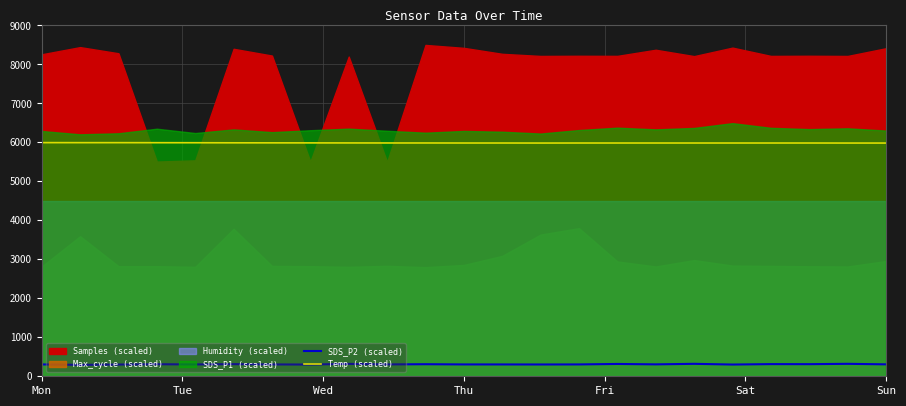

Which label corresponds to the largest value in the chart?

Mon